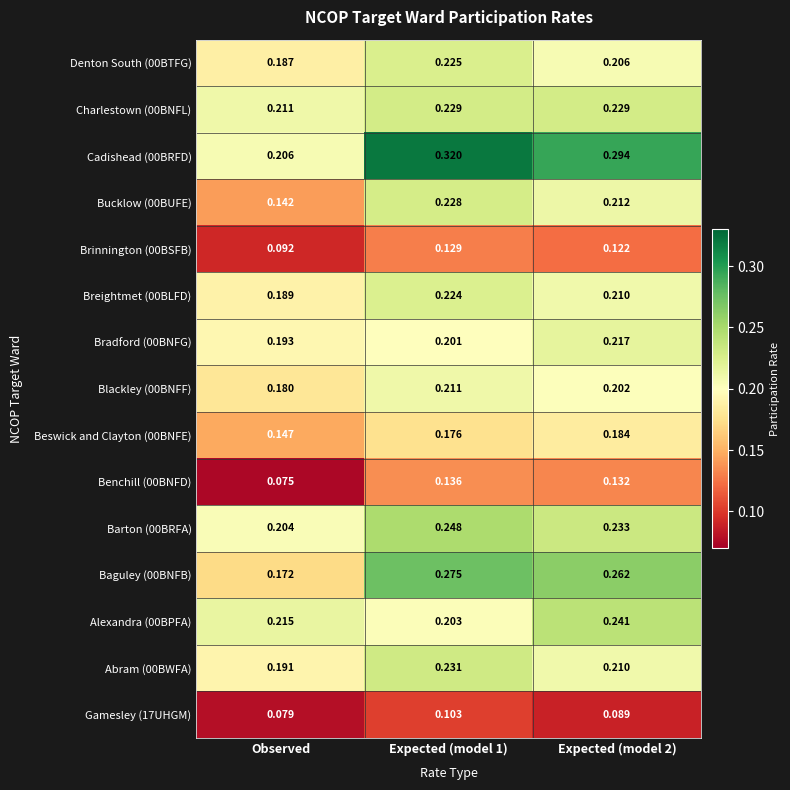

Is the value of Blackley (00BNFF) at Expected (model 2) greater than the value of Breightmet (00BLFD) at Expected (model 1)?

No